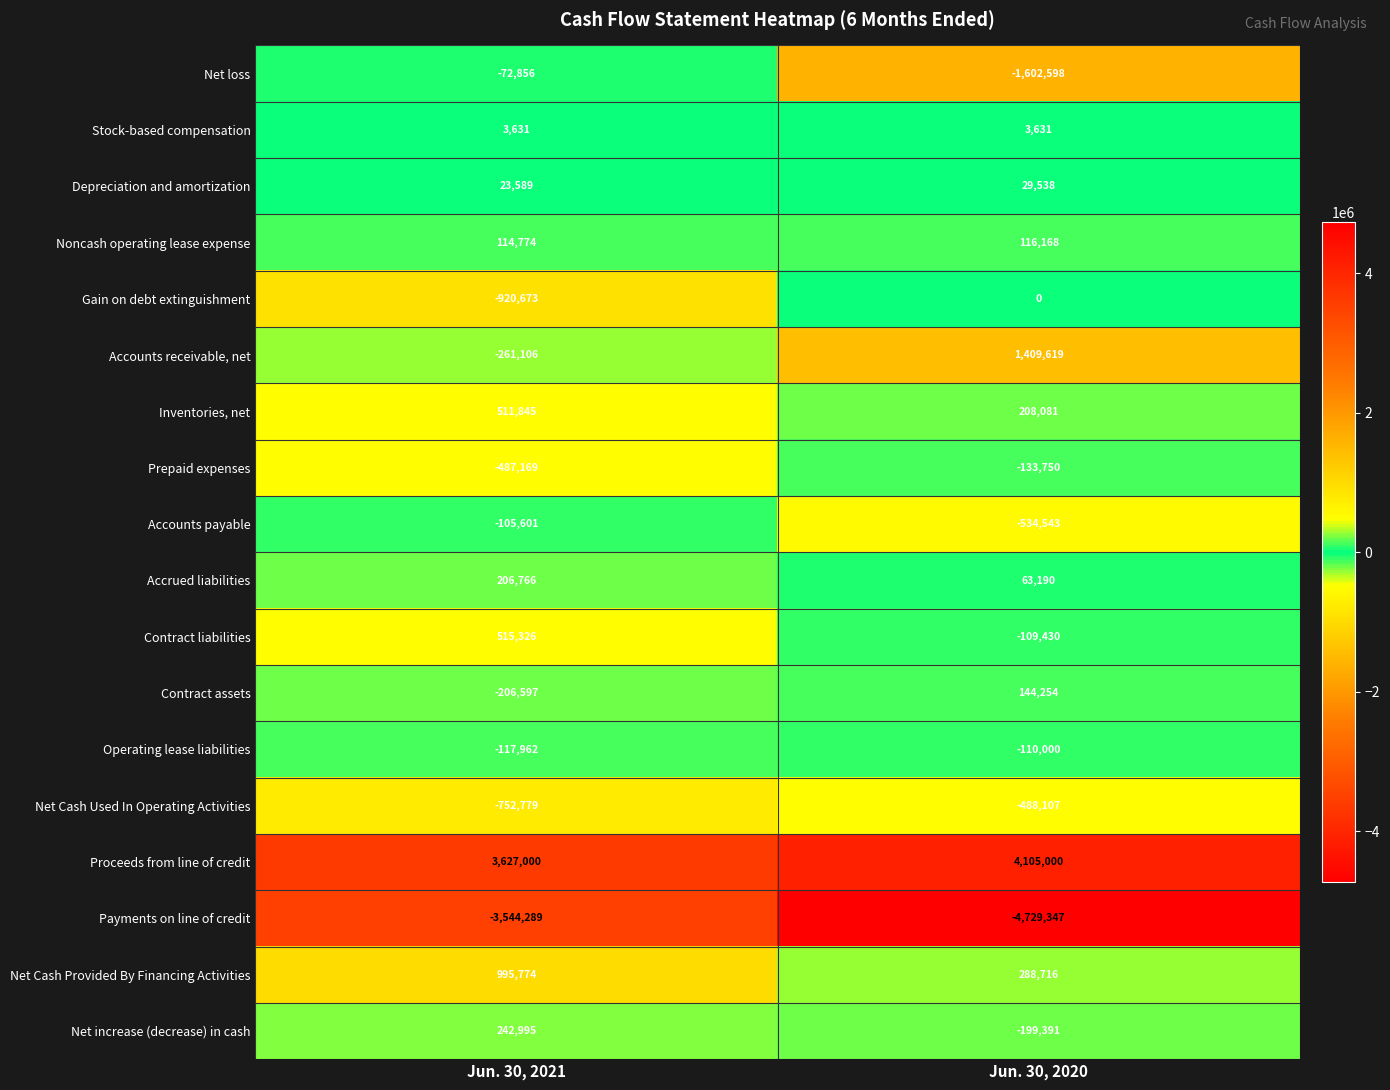

What is the difference between the maximum and minimum values in the Net loss series?

1529742